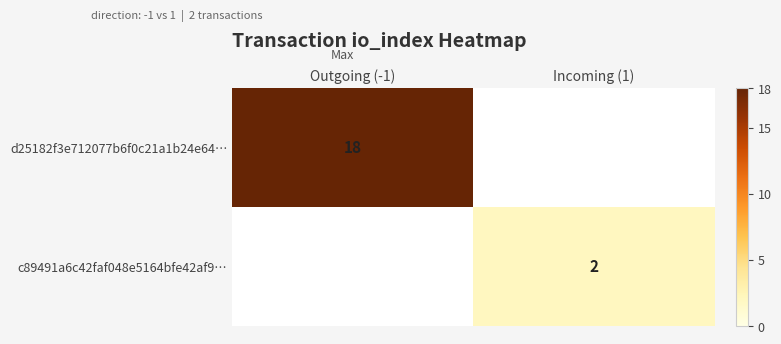

Is the value of d25182f3e712077b6f0c21a1b24e64… at Outgoing (-1) greater than the value of c89491a6c42faf048e5164bfe42af9… at Incoming (1)?

Yes